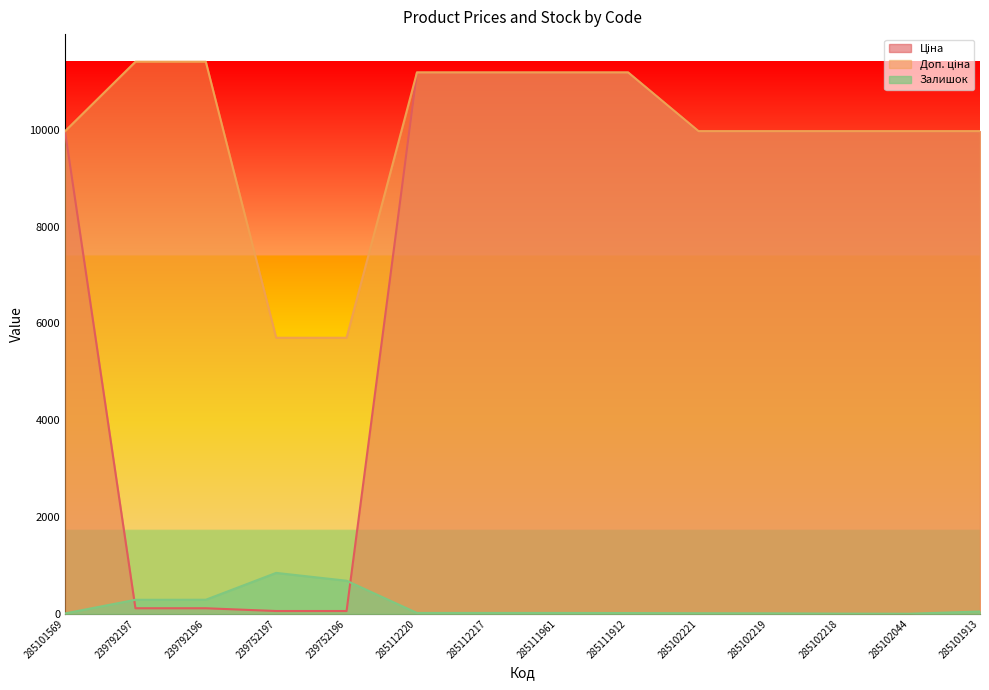

What are all the series names shown in the legend?

Ціна, Доп. ціна, Залишок